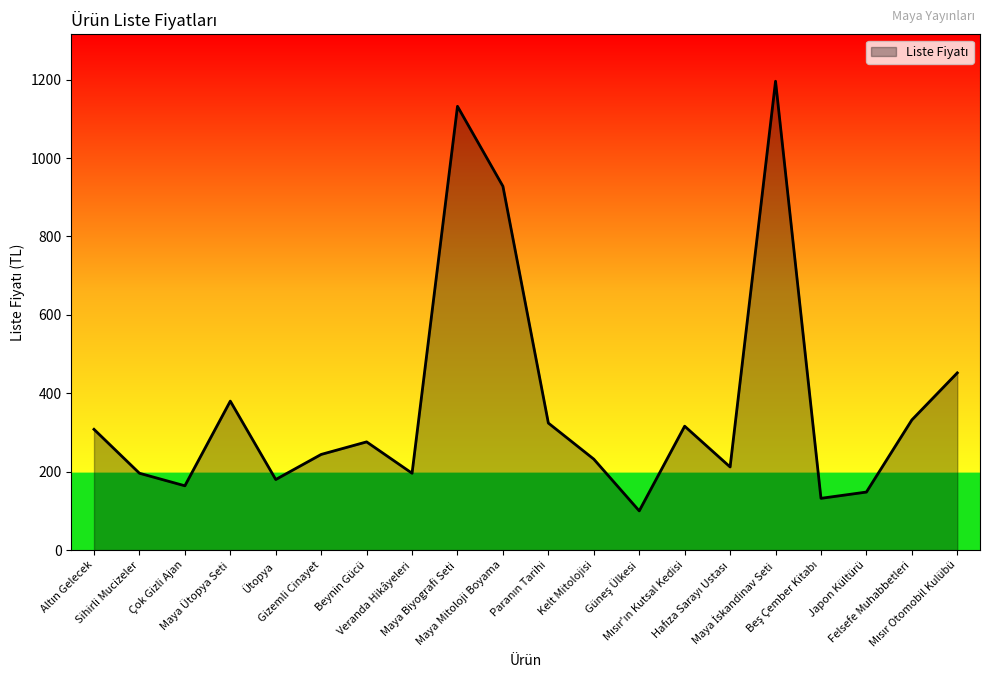

How many lines are shown in the chart?

1